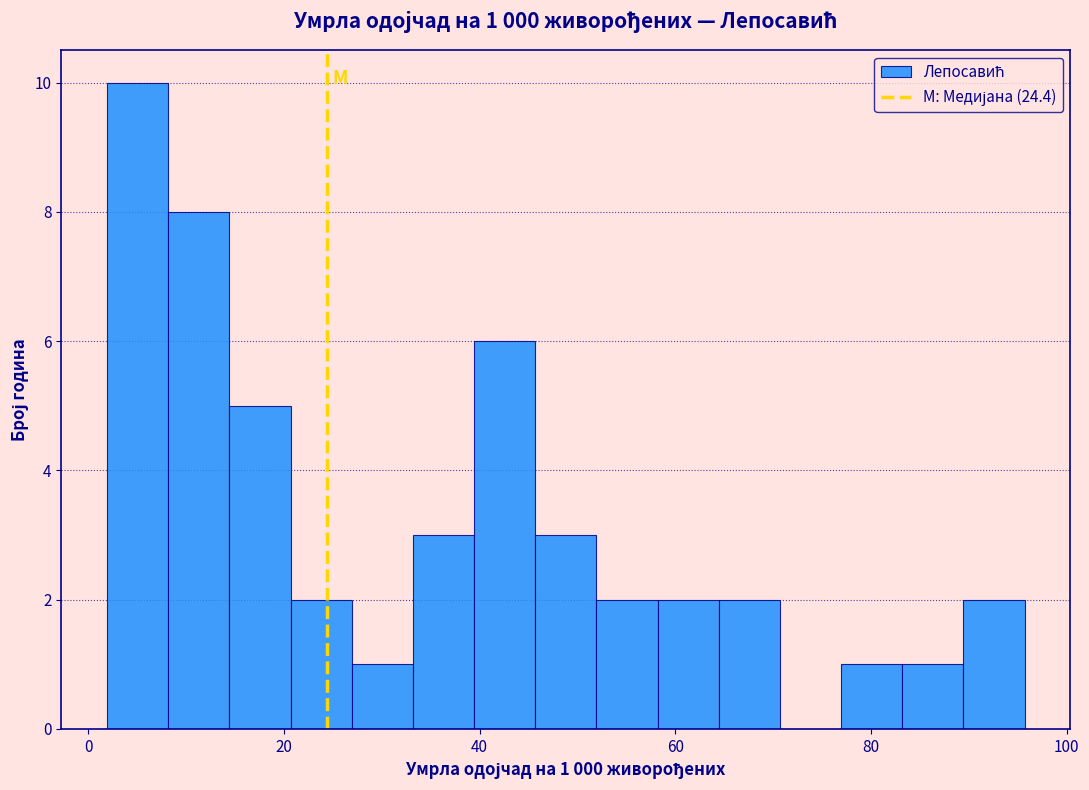

Read against the x-axis, roughly where is the centre of the tallest bar?

6